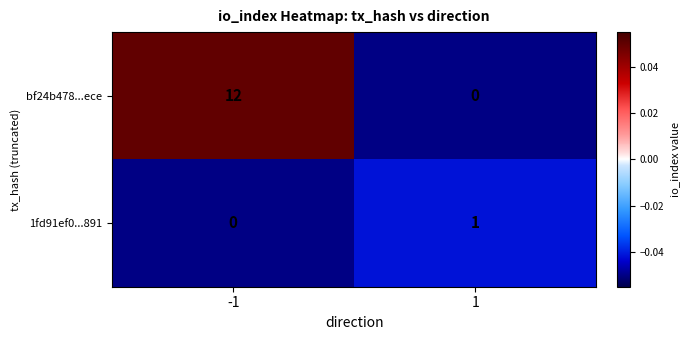

Reading left to right, extract all data points from this chart.

bf24b478...ece: -1=12	1=0
1fd91ef0...891: -1=0	1=1